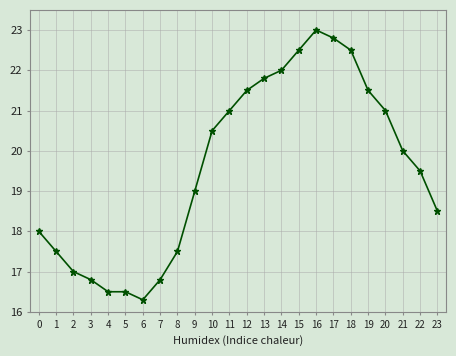

What is the difference between the values at 20 and 5?

4.5